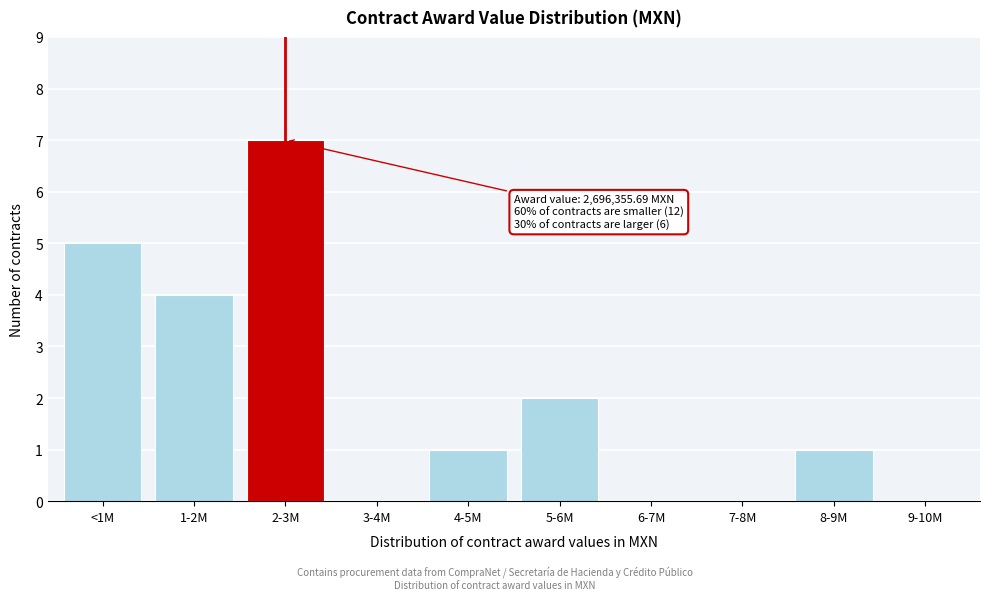

Reading left to right, list all the values displayed in this chart.

<1M=5	1-2M=4	2-3M=7	3-4M=0	4-5M=1	5-6M=2	6-7M=0	7-8M=0	8-9M=1	9-10M=0